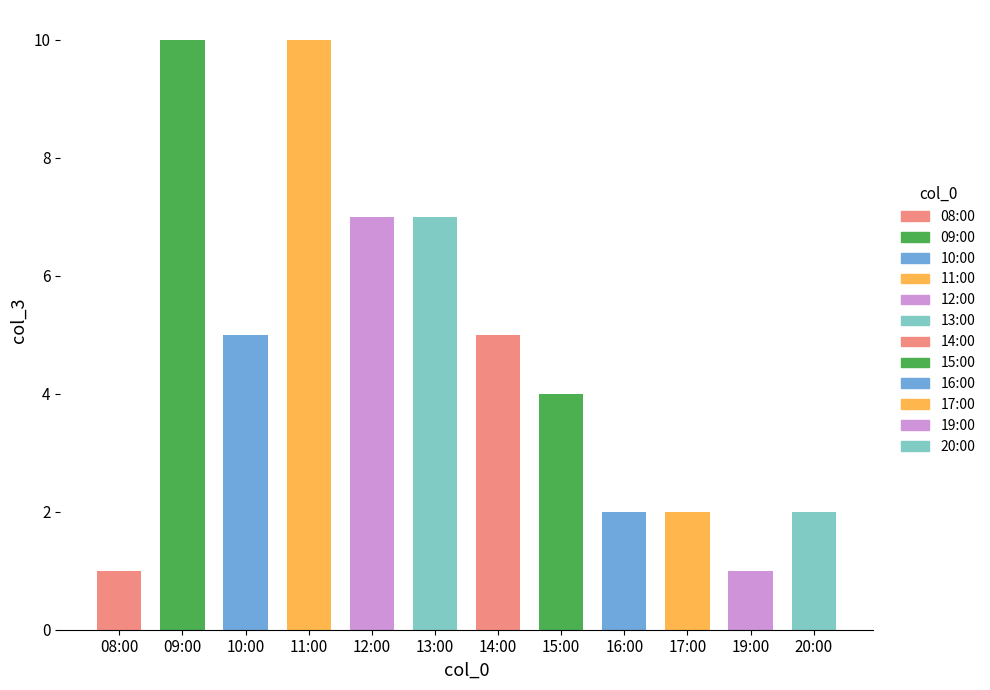

What is the minimum value shown in the chart?

1